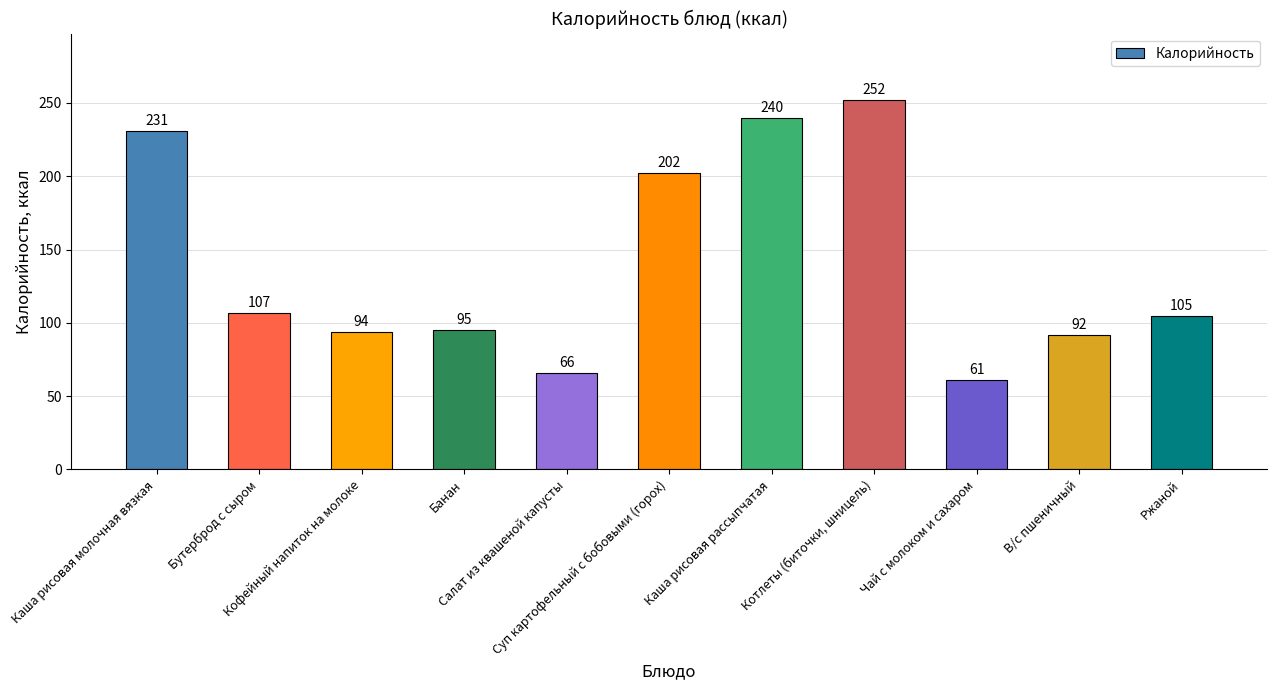

True or false: the data shows 293 at Суп картофельный с бобовыми (горох).

False